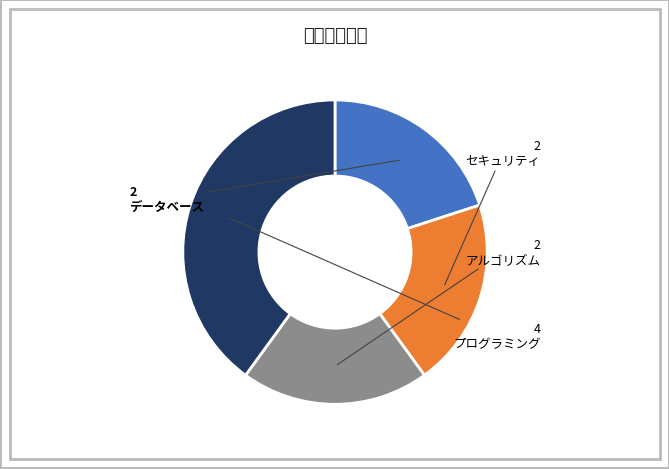

Do セキュリティ and プログラミング together represent more than half of the pie?

Yes